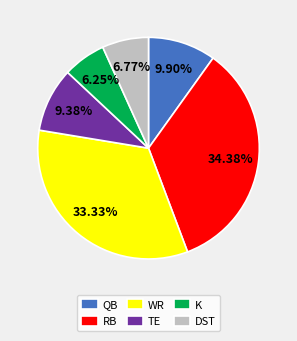

Between DST and QB, which is larger?

QB